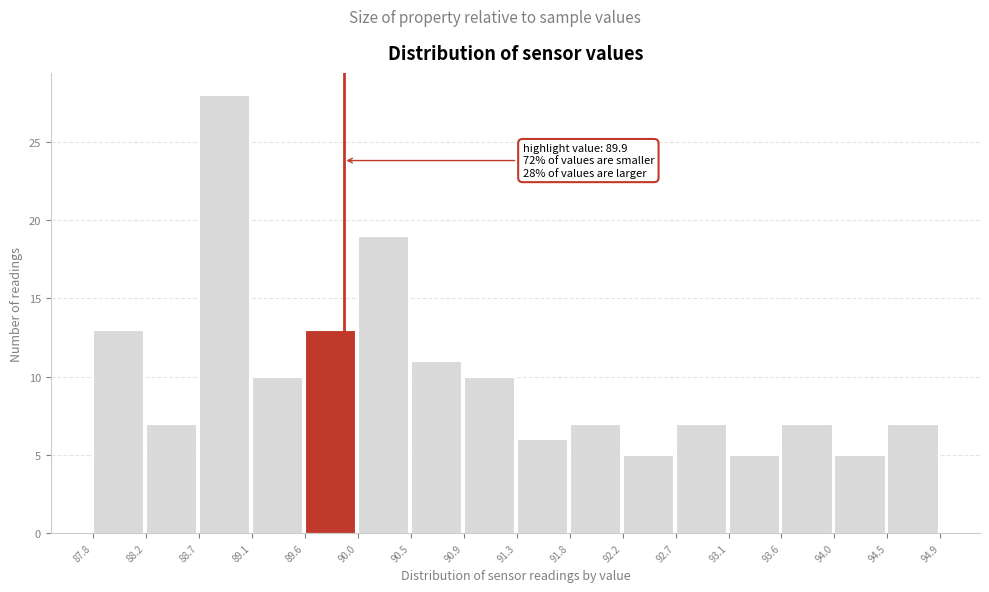

Which range on the x-axis has the tallest bar?

88.7 to 89.1